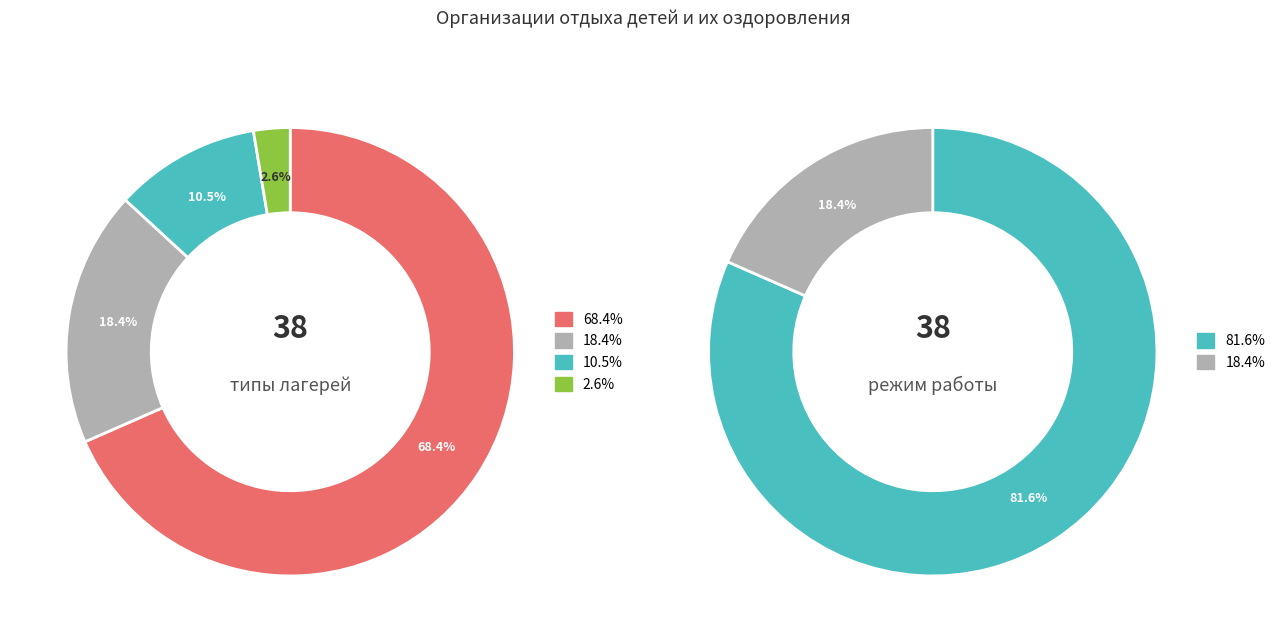

Rank the categories by value from lowest to highest.

Загородный лагерь, Детский загородный оздоровительный лагерь, Загородный оздоровительный лагерь, Детский оздоровительный лагерь